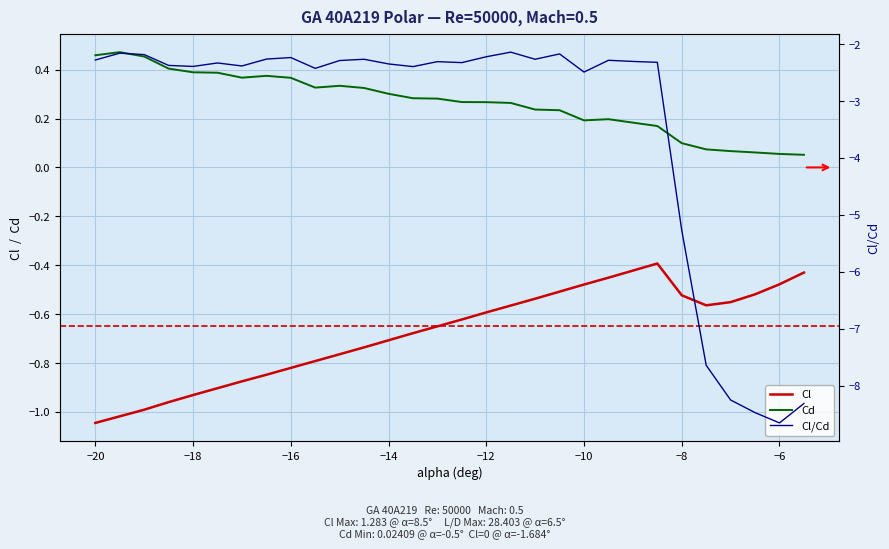

True or false: Cl/Cd has a value of -2.4 at −16.

True